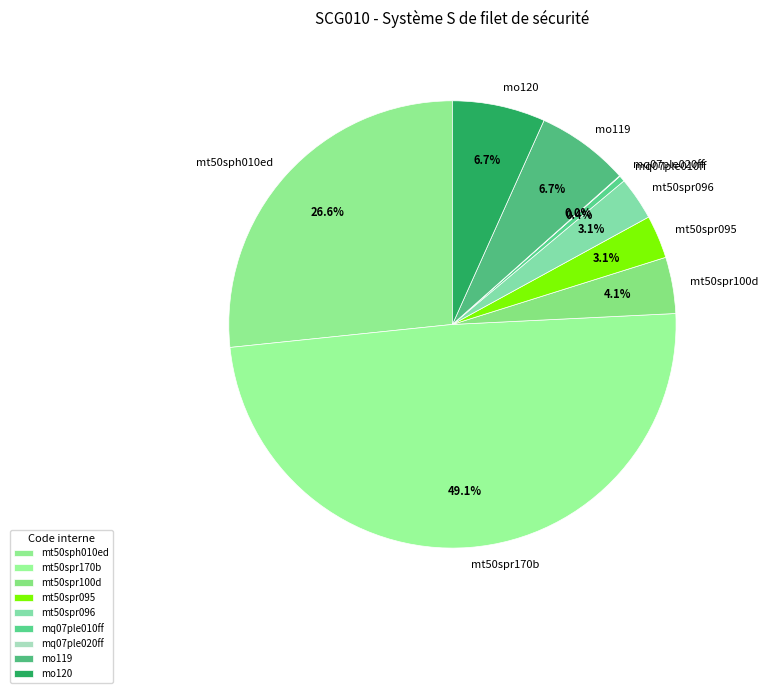

What percentage do mt50sph010ed and mt50spr095 together represent?

29.8%